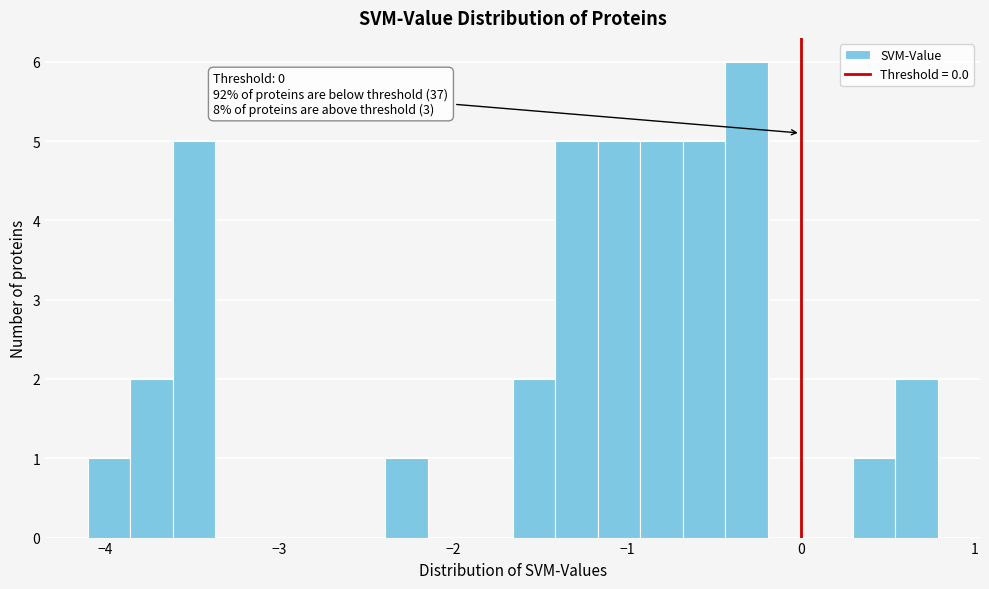

Read against the x-axis, roughly where is the centre of the tallest bar?

-0.3